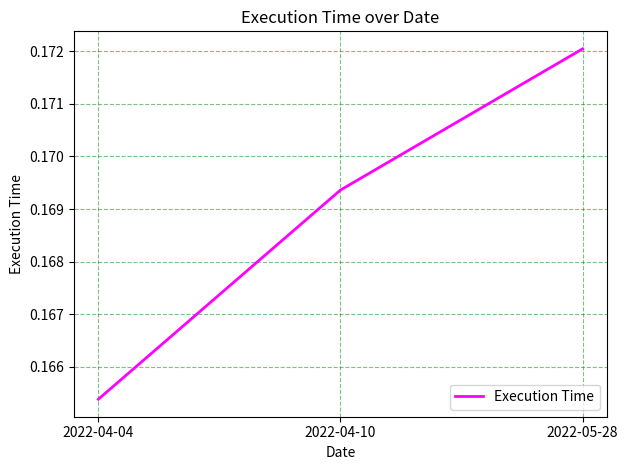

What is the sum of the values at 2022-05-28 and 2022-04-04?

0.3